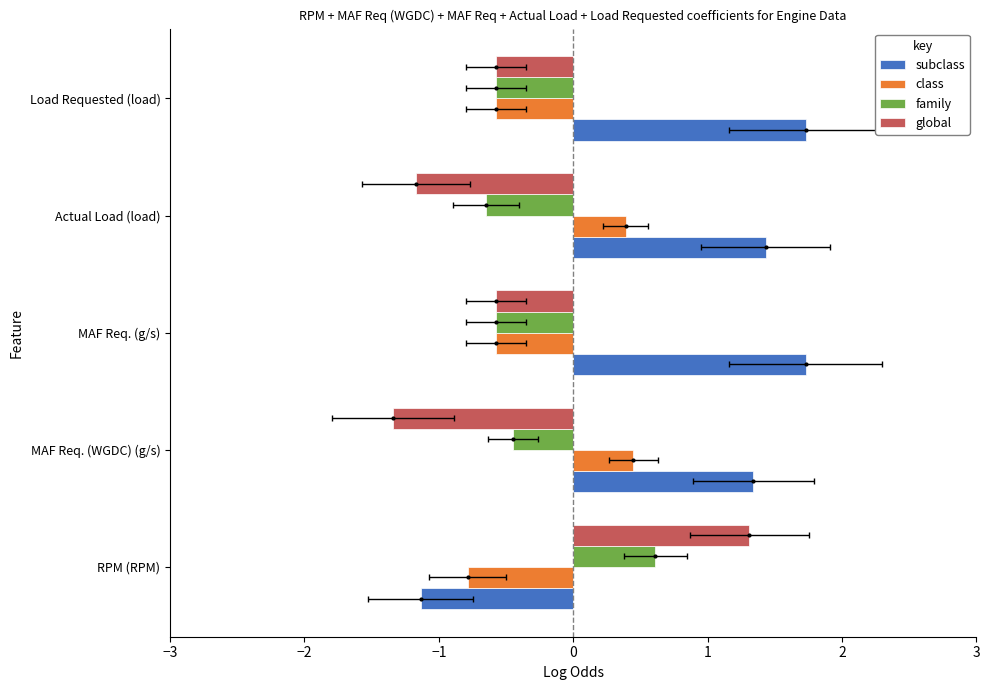

How many bars are there in each group?

4